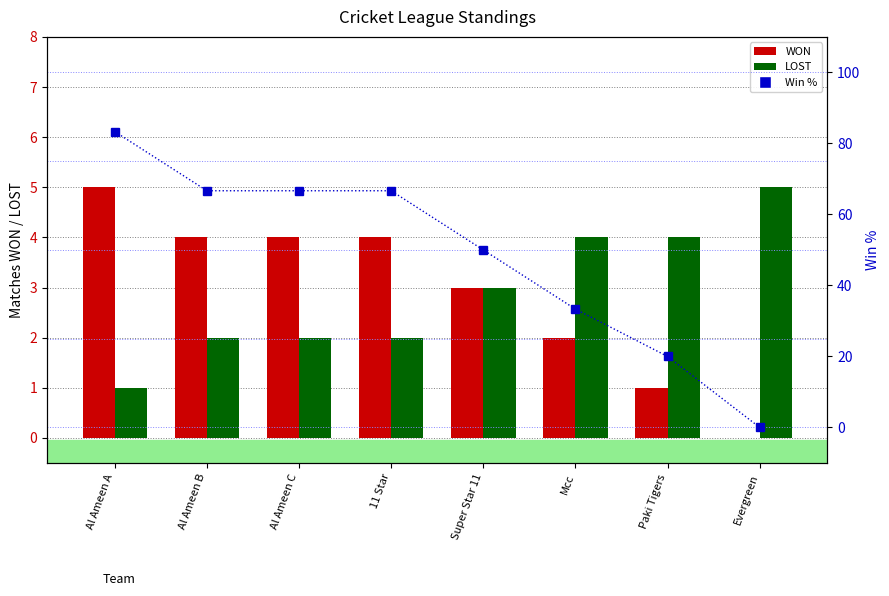

The LOST series shows 1.0 at Al Ameen A. True or false?

True